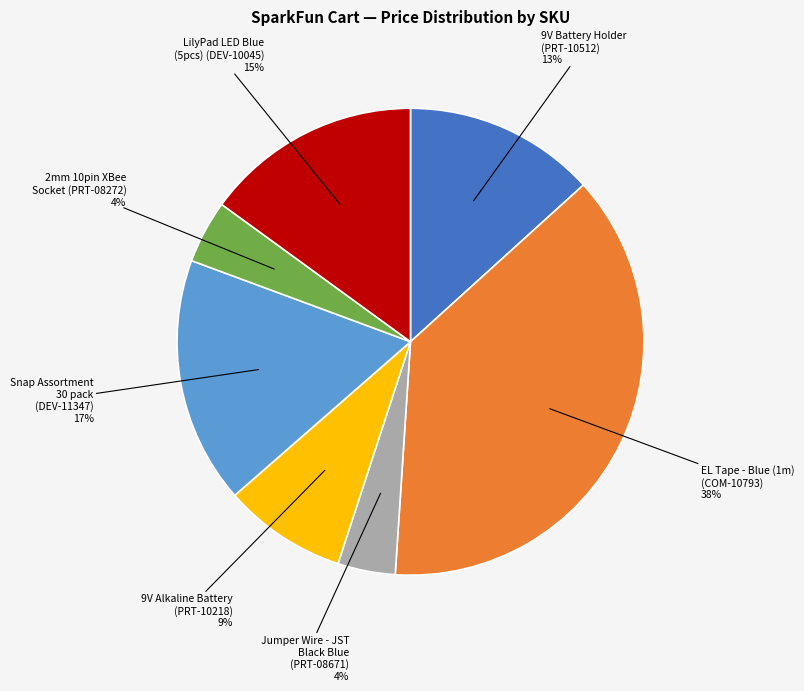

The 2mm 10pin XBee Socket (PRT-08272) slice represents 4% of the pie. True or false?

True